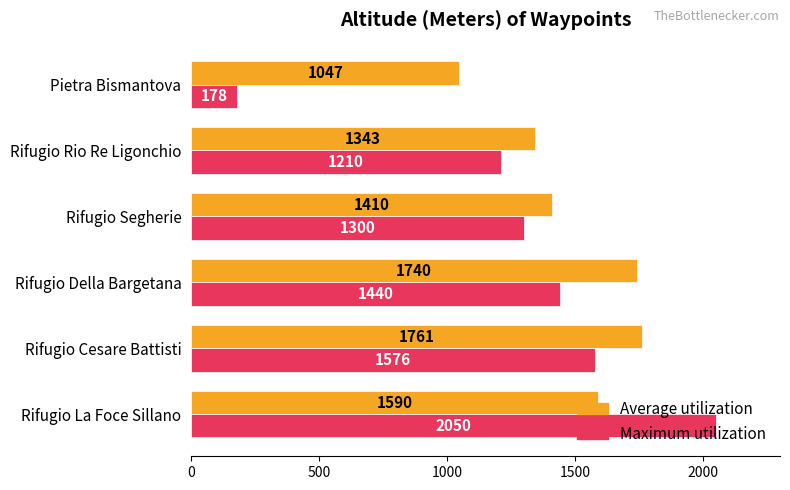

Which category has the lowest value in the Average utilization series?

Pietra Bismantova